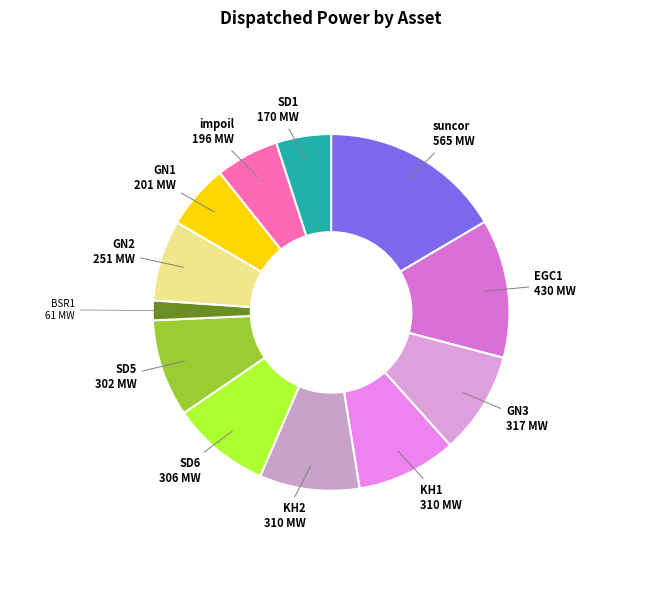

Is GN1 the majority of the pie?

No